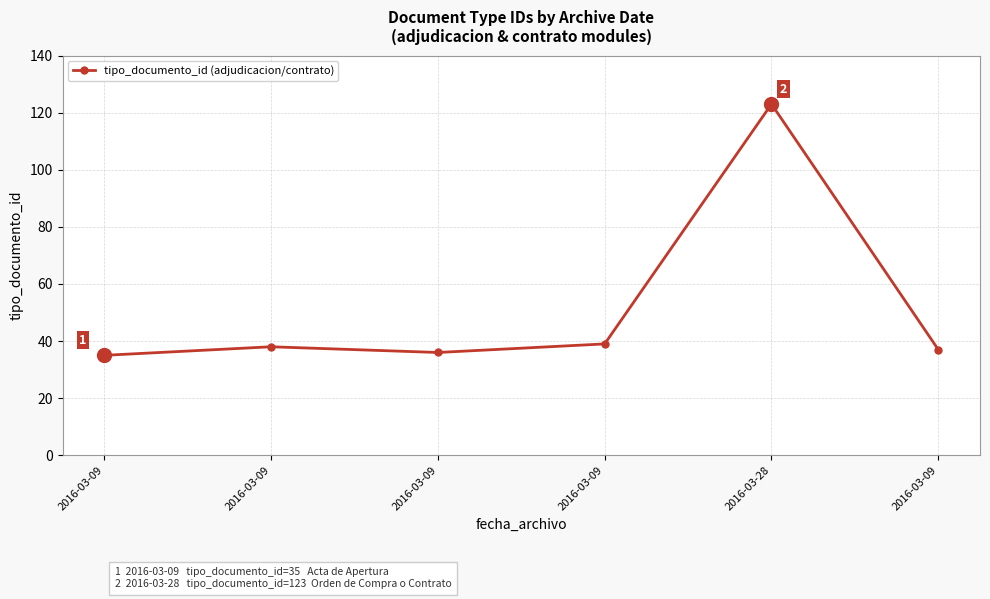

Count the number of data series in this chart.

1